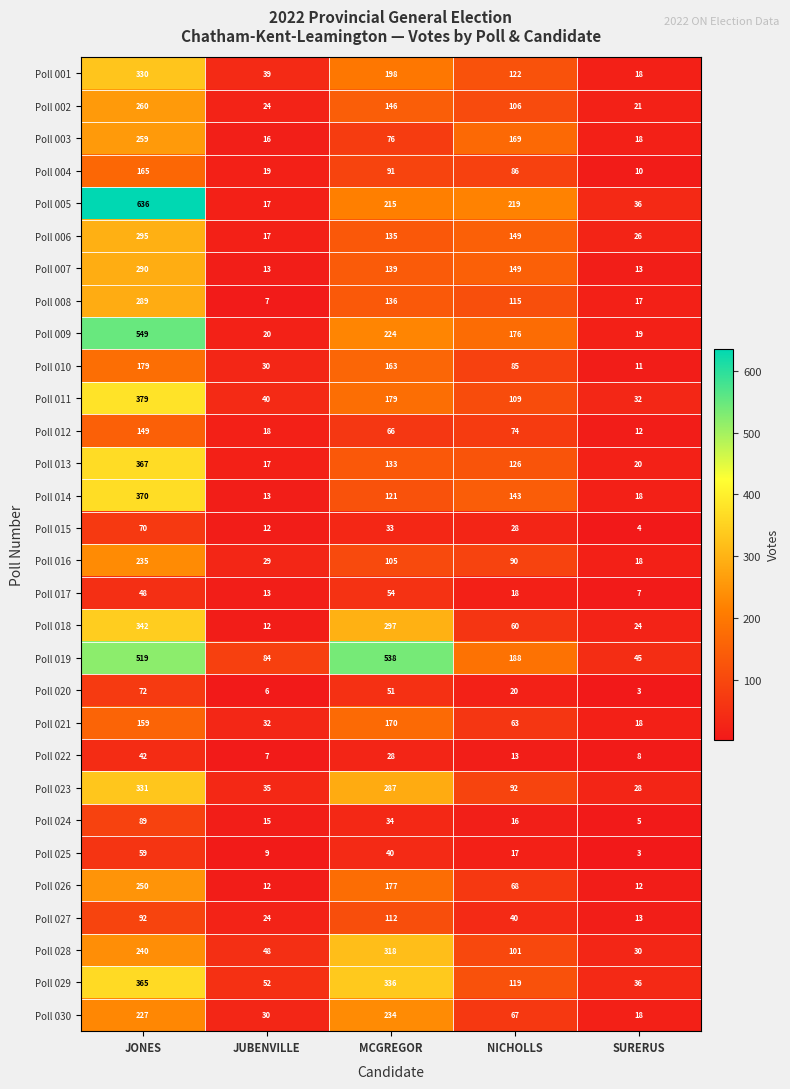

What is the total value across all series at MCGREGOR?

4836